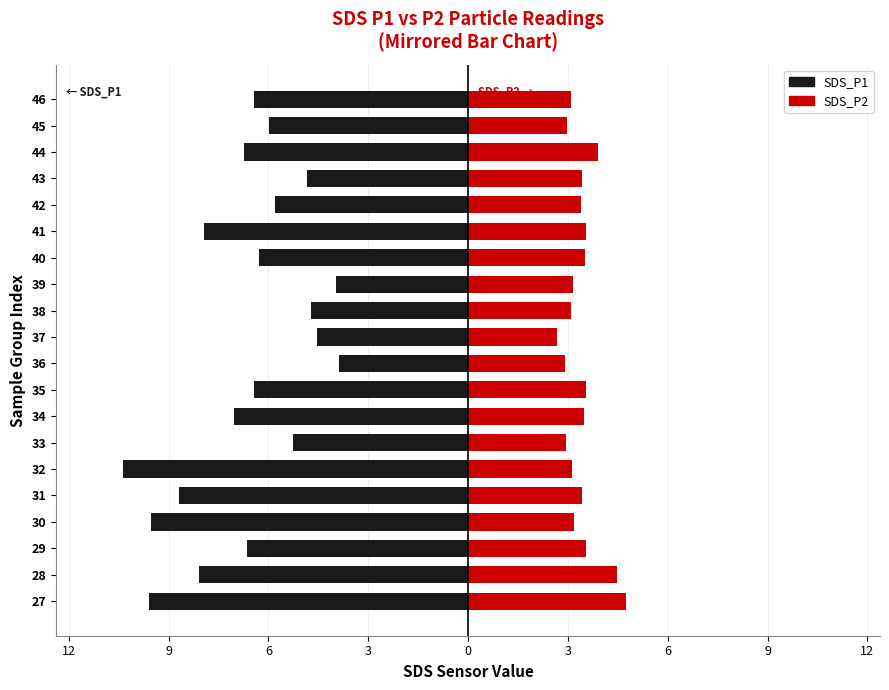

What are all the series names shown in the legend?

SDS_P1, SDS_P2